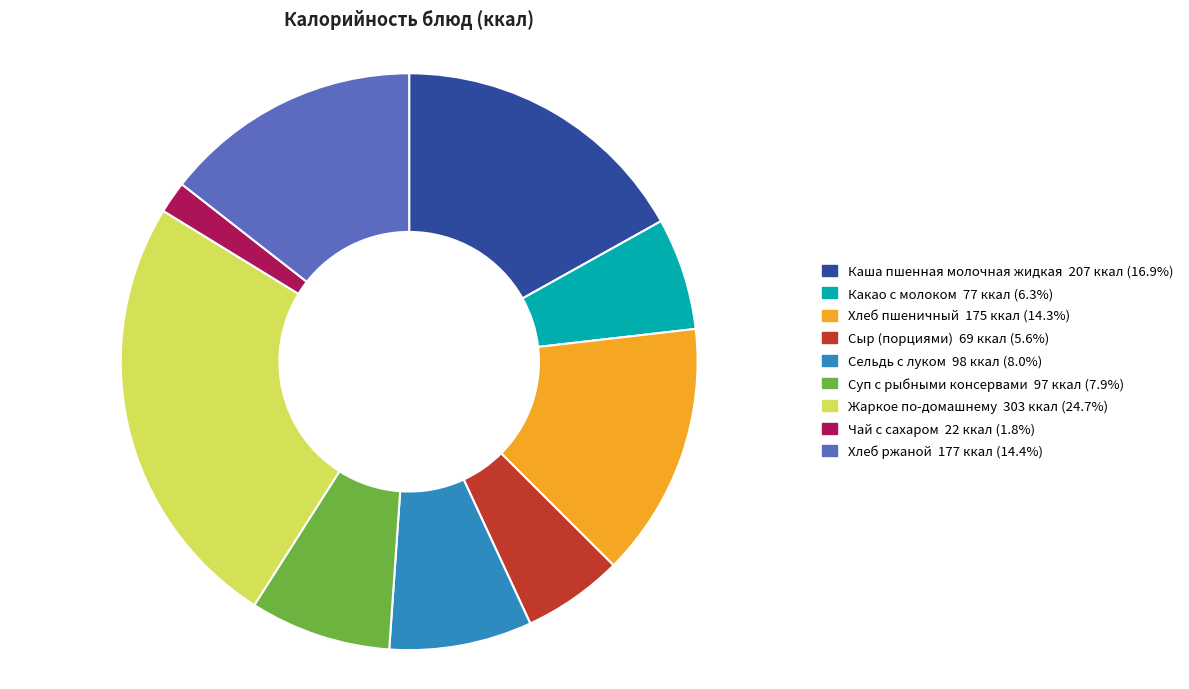

Between Жаркое по-домашнему and Какао с молоком, which is larger?

Жаркое по-домашнему